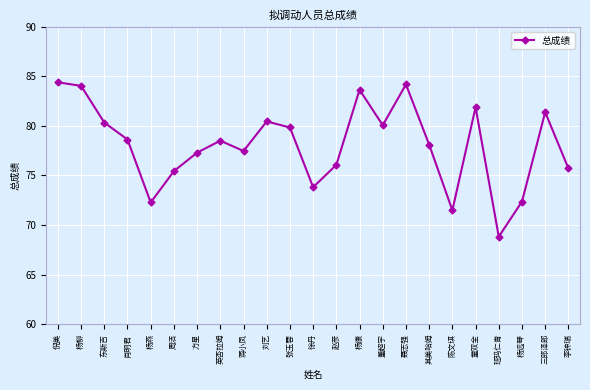

What is the smallest value displayed?

68.8